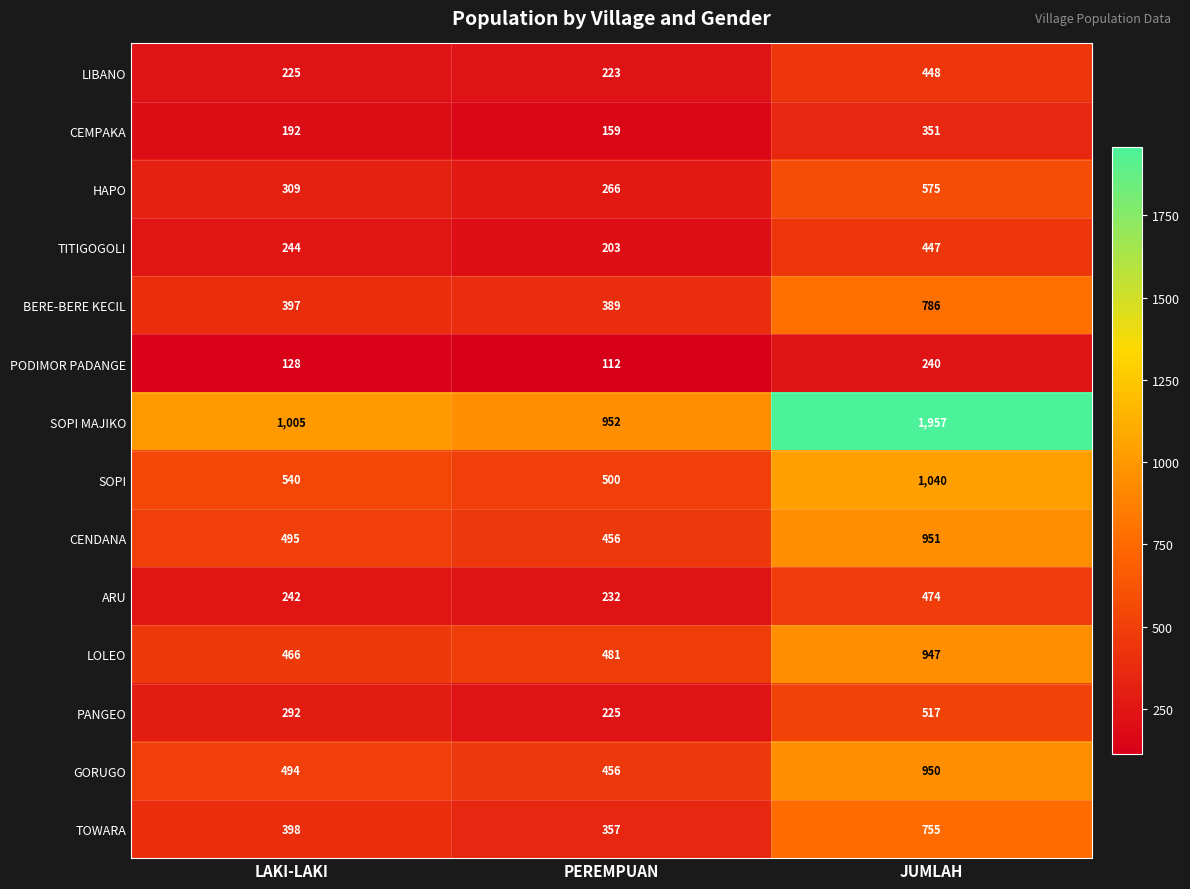

Between PEREMPUAN and JUMLAH, which series saw the biggest shift?

SOPI MAJIKO